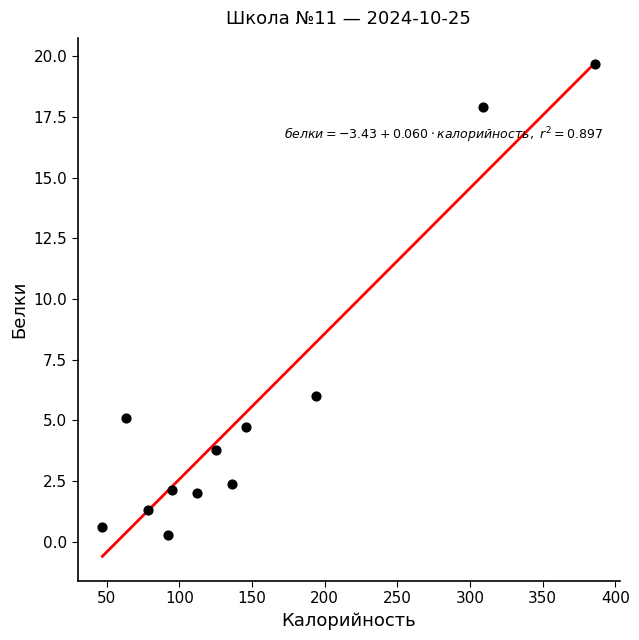

What is the range of X values (max minus min)?

339.3